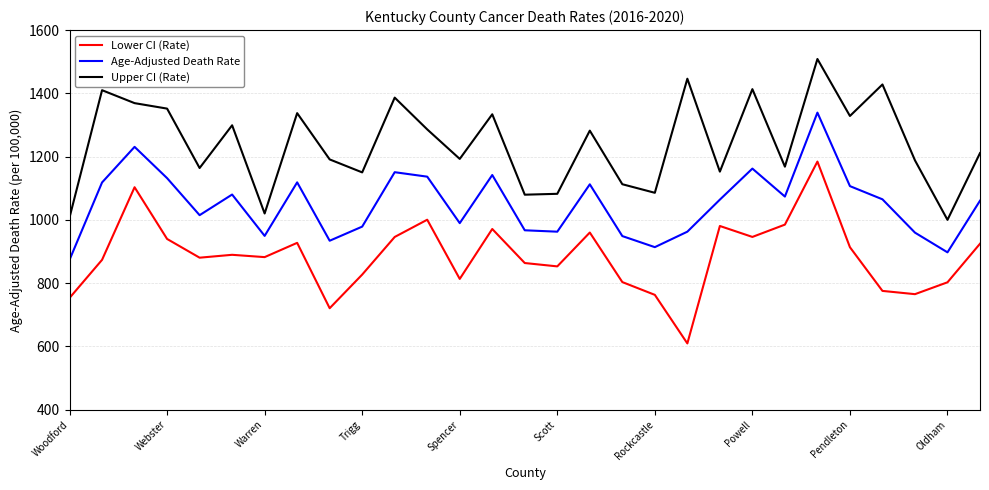

Which series has the widest spread of values?

Lower CI (Rate)